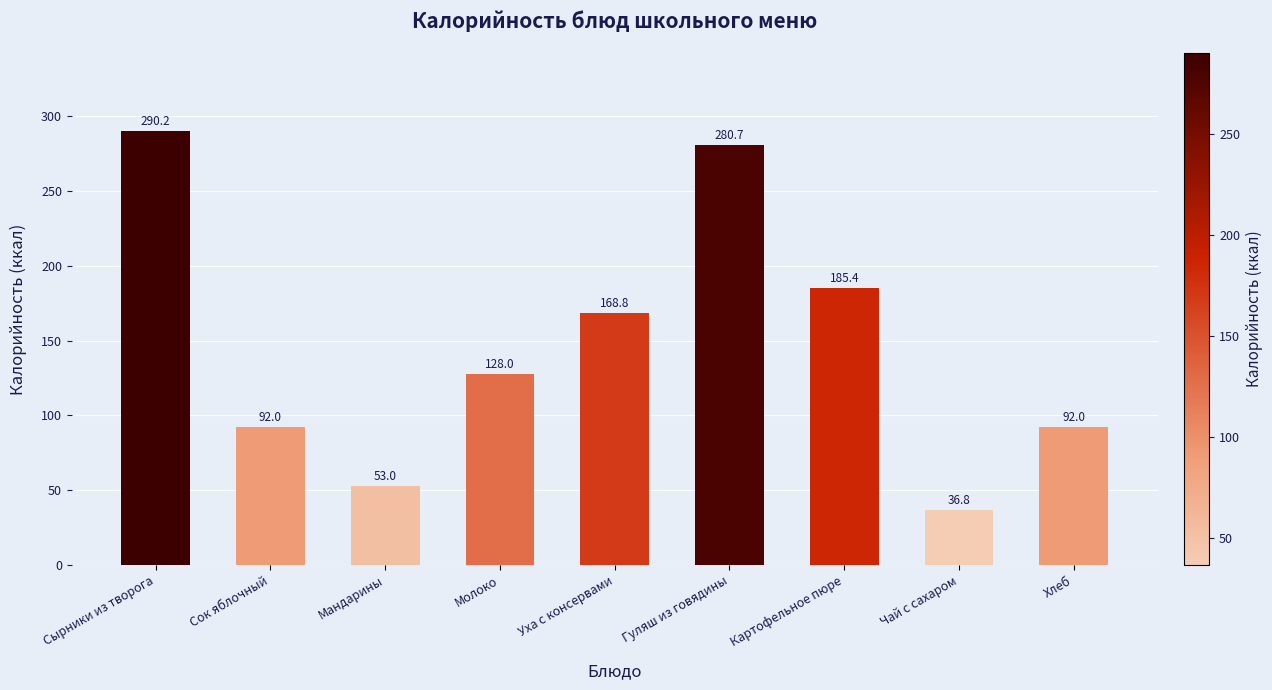

What position from the left is Гуляш из говядины?

6